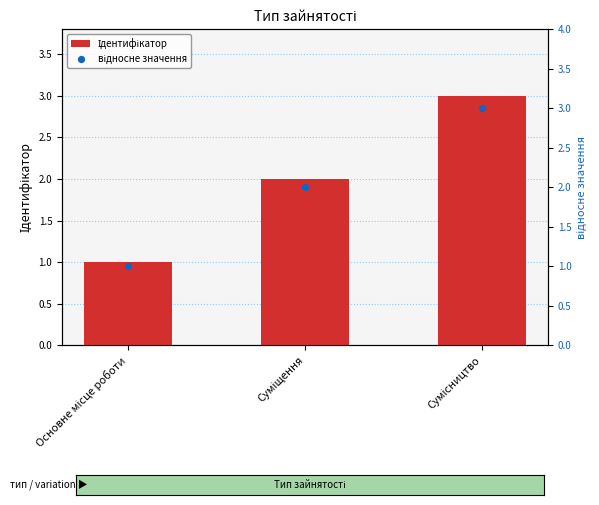

Which series has the widest spread of Y values?

Ідентифікатор